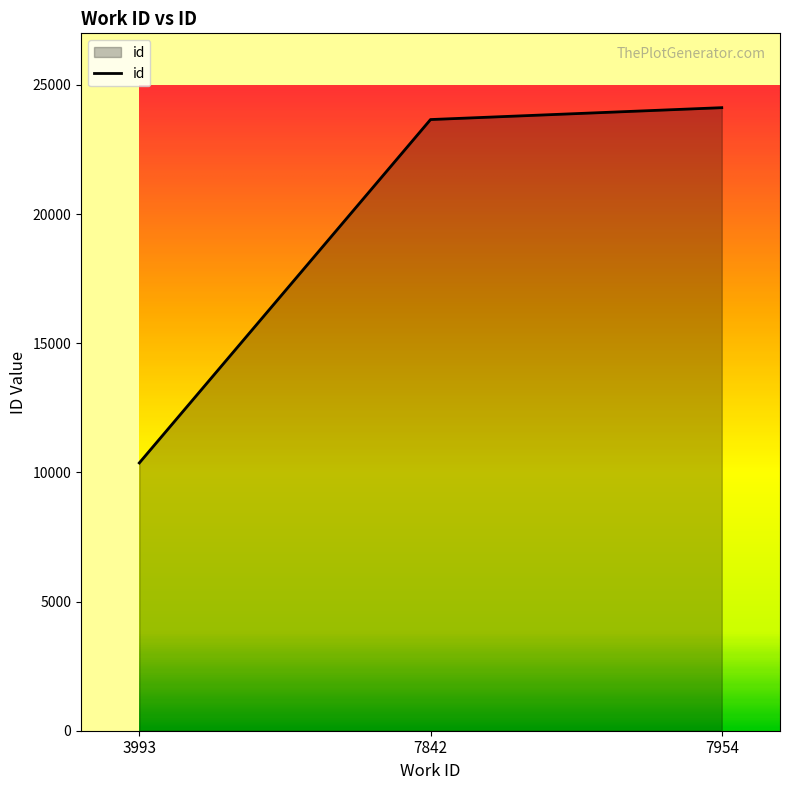

What is the change in value from 3993 to 7954?

+13755